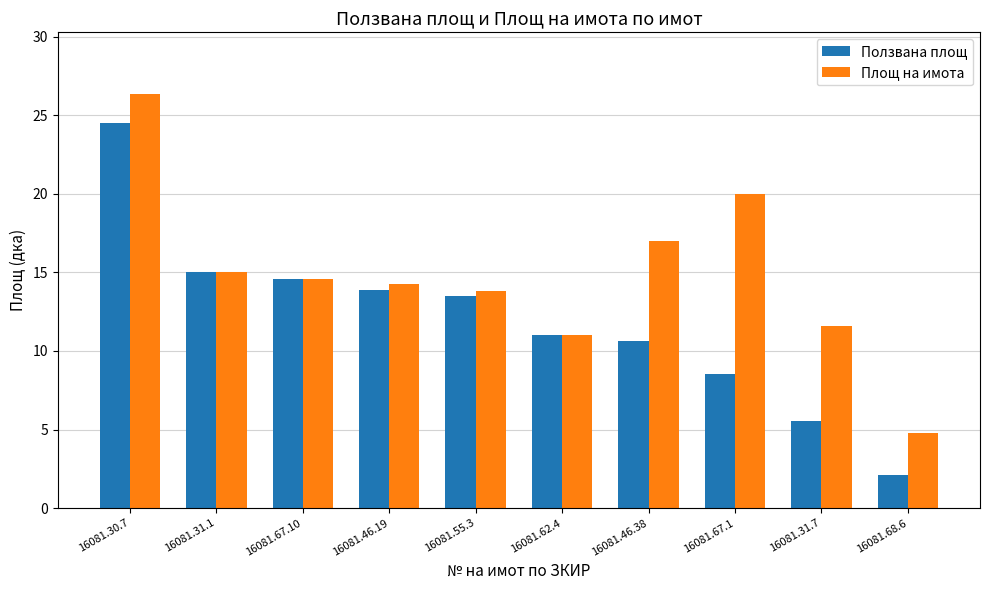

At how many categories does at least one series exceed 7?

9